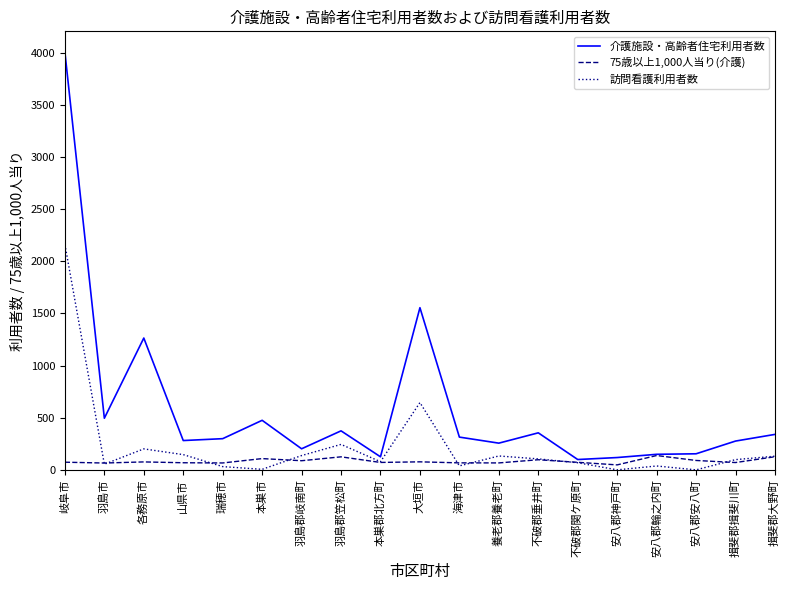

At how many categories does at least one series exceed 897?

3